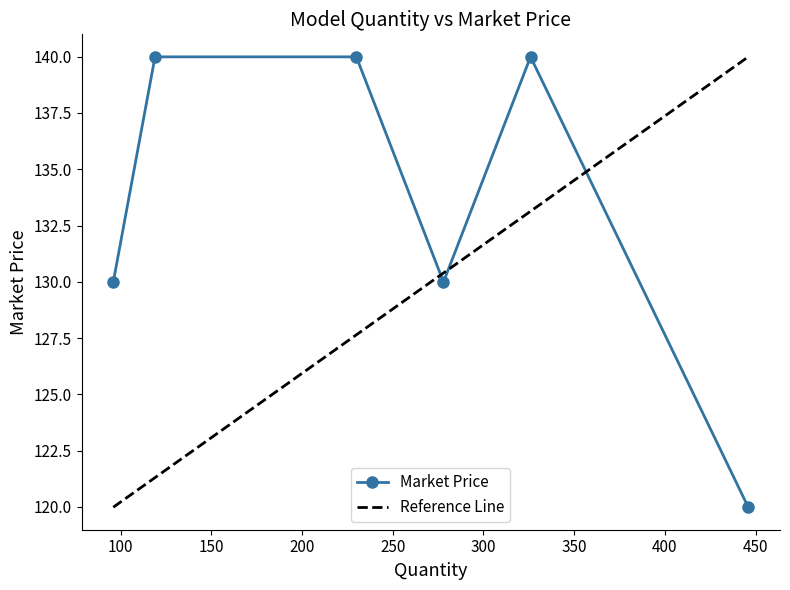

Does the chart display data point markers on the line(s)?

Yes